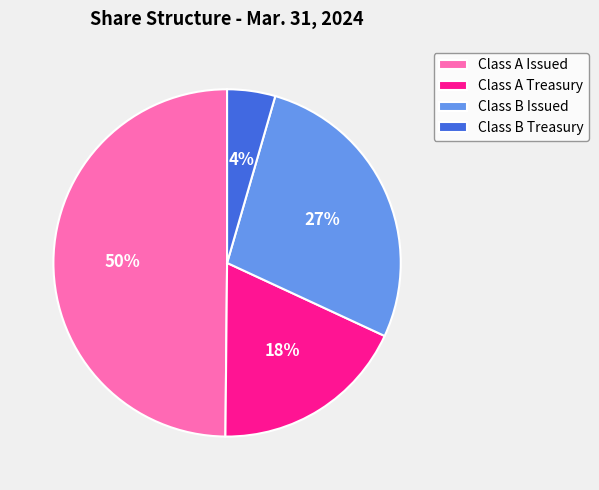

To the nearest percent, what is the difference between the Class A Treasury and Class B Issued slice percentages?

9%